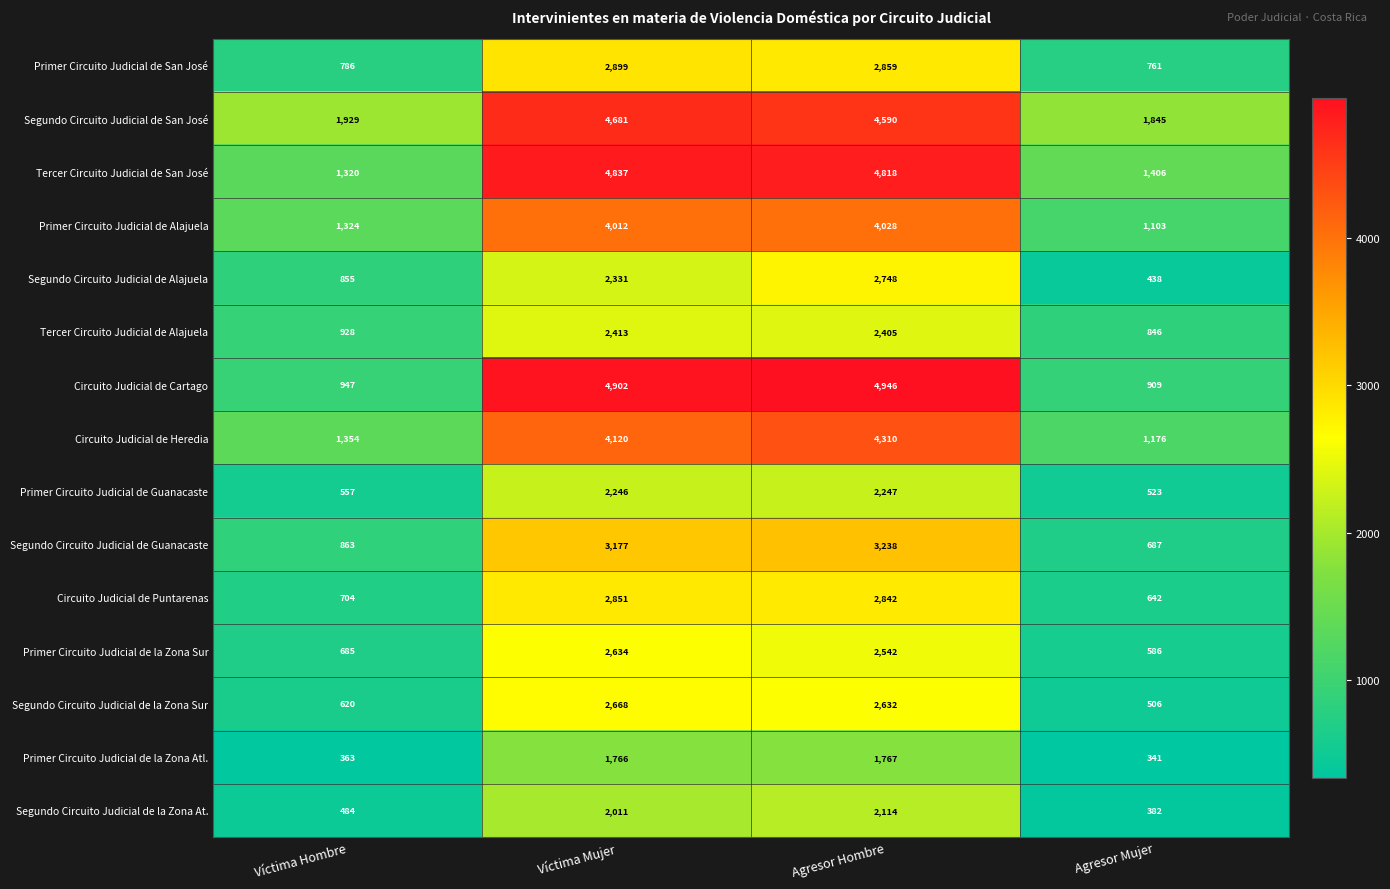

What is the approximate value of Segundo Circuito Judicial de la Zona Sur at Víctima Mujer, to the nearest 100?

2700